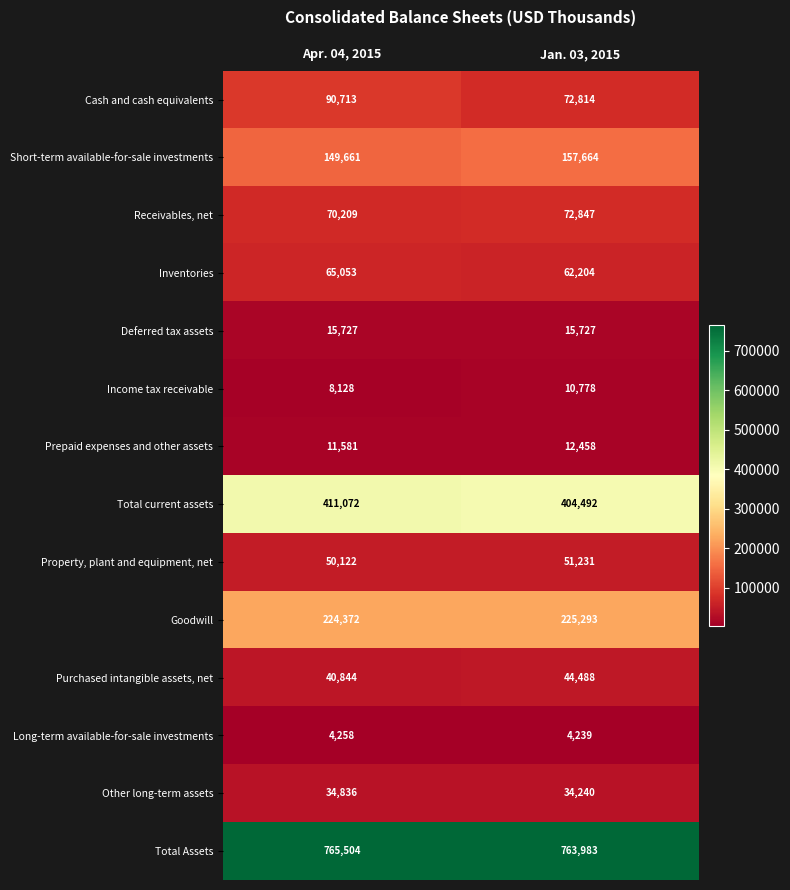

True or false: Short-term available-for-sale investments has a value of 252083 at Jan. 03, 2015.

False